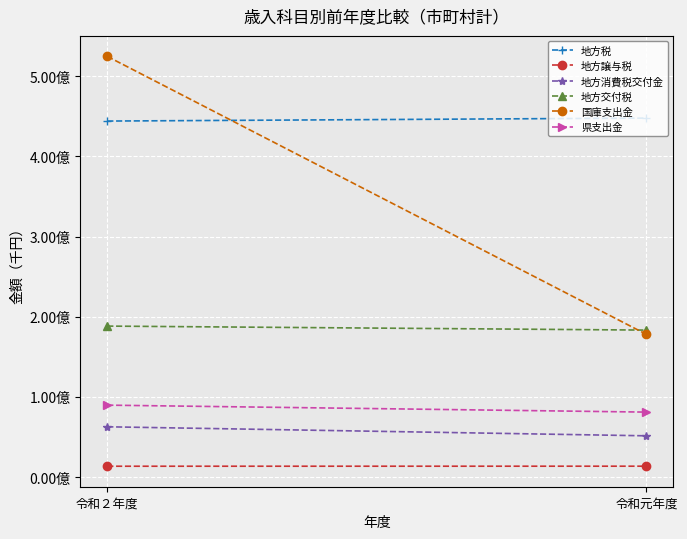

How many 地方譲与税 values are between 13406976 and 13453998?

2